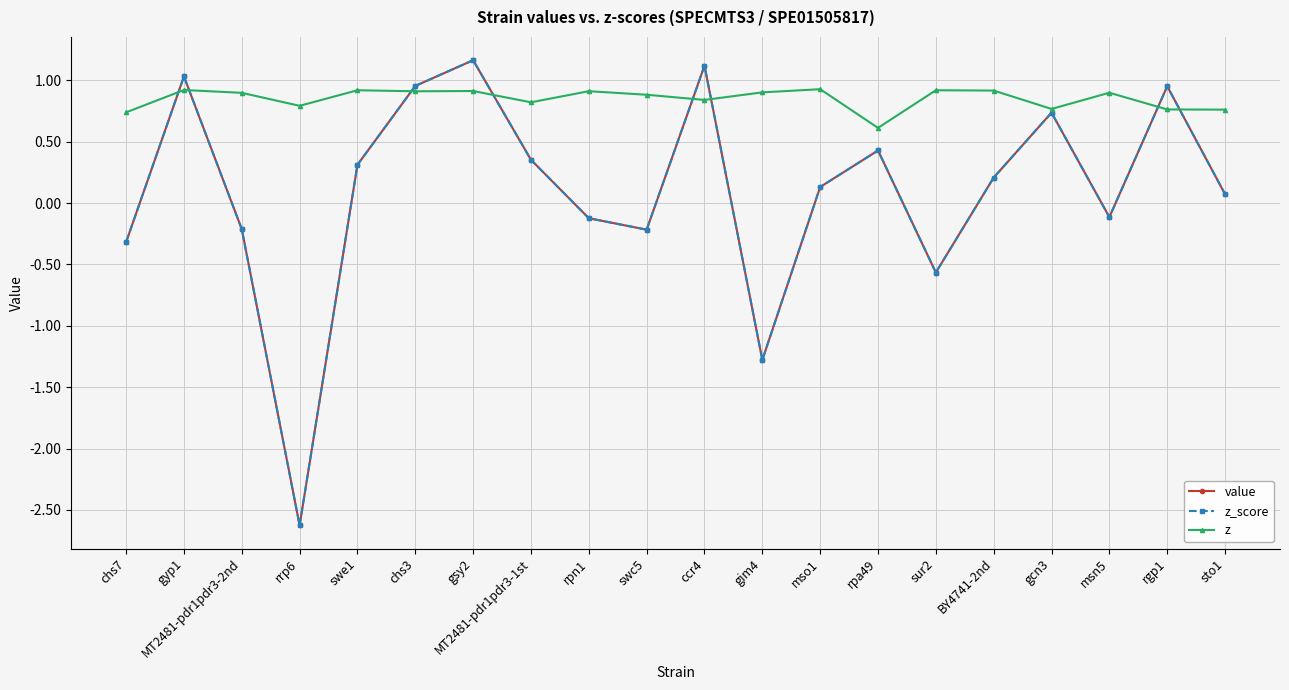

What is the sum of the z_score values at rrp6 and mso1?

-2.5